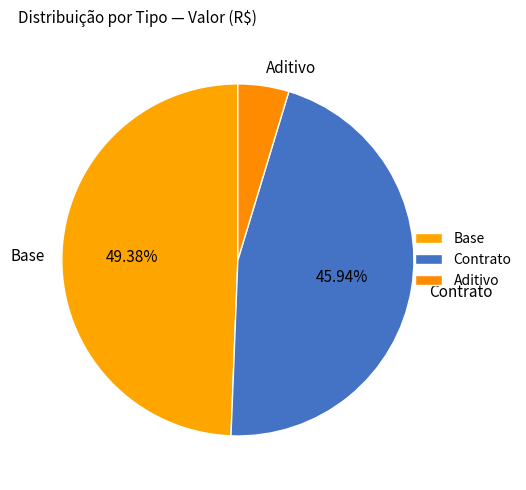

Is there a majority slice in this chart?

No